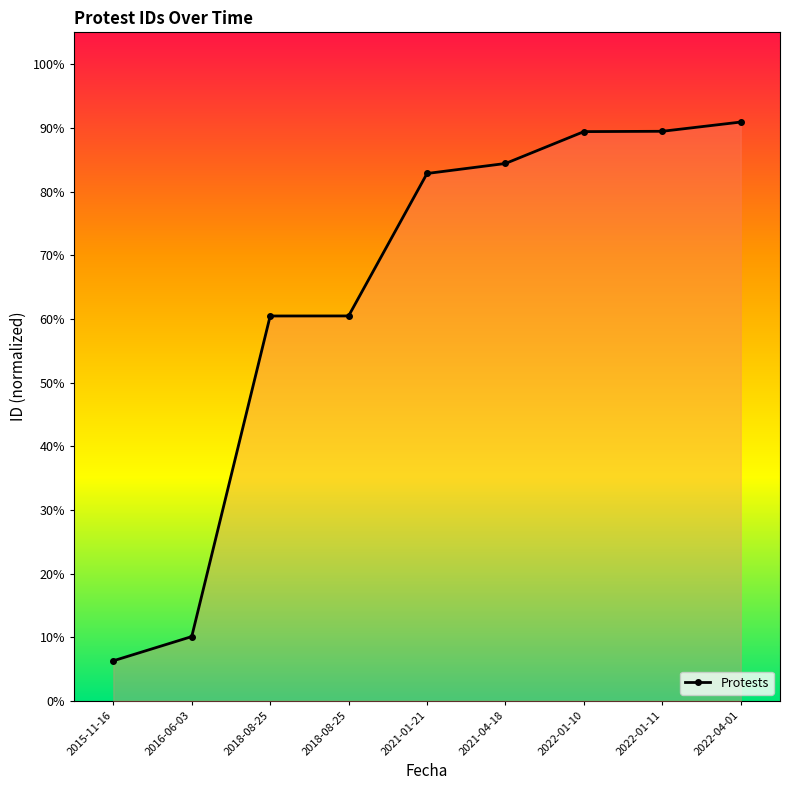

Does the chart have visible grid lines?

No